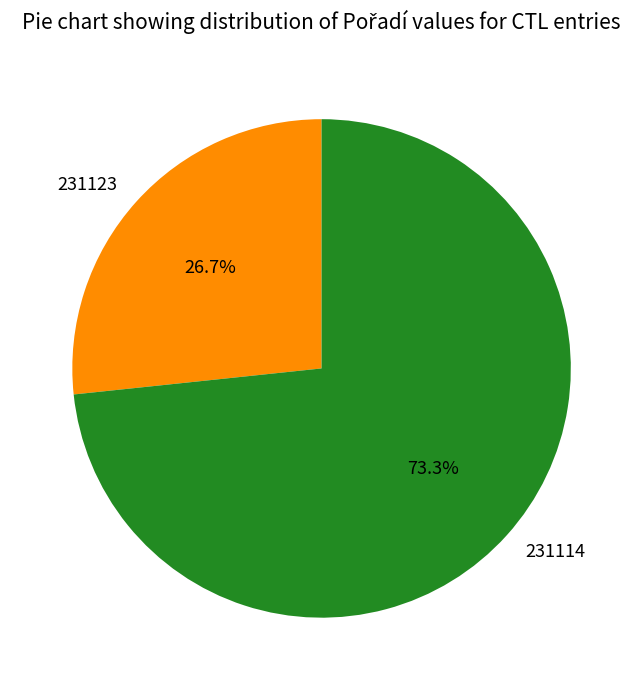

Between 231114 and 231123, which is larger?

231114